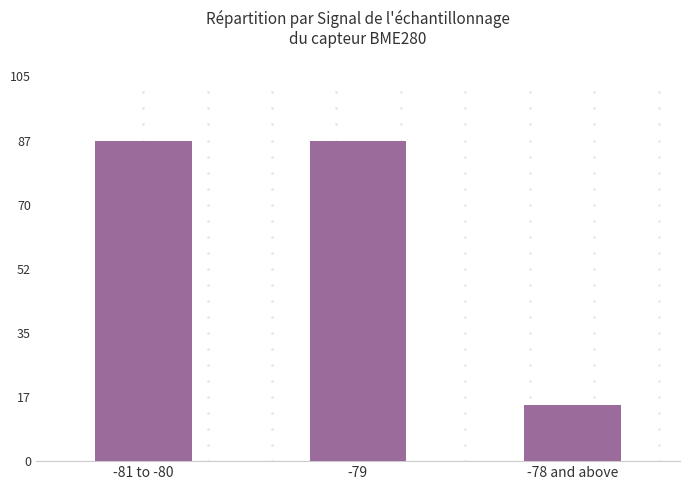

What is the difference between the maximum and minimum values?

72.0